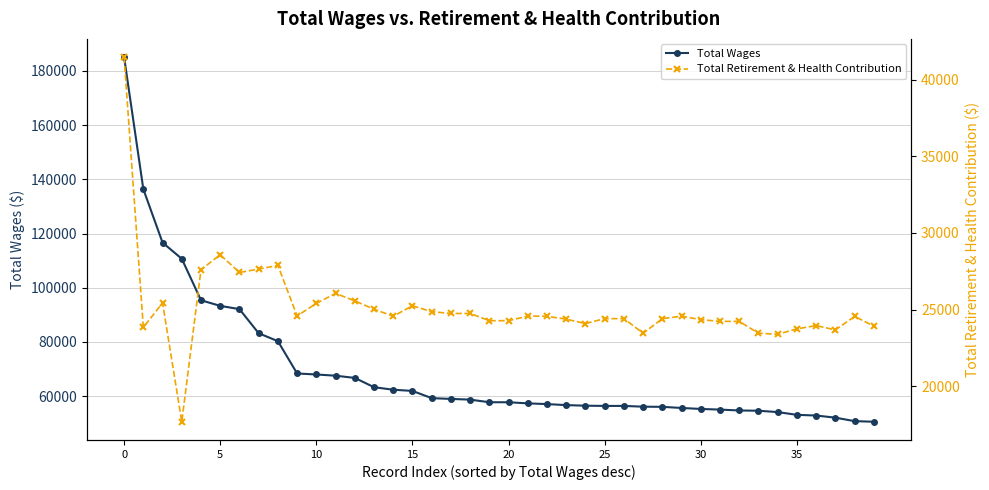

What is the highest value of the Total Wages series?

185036